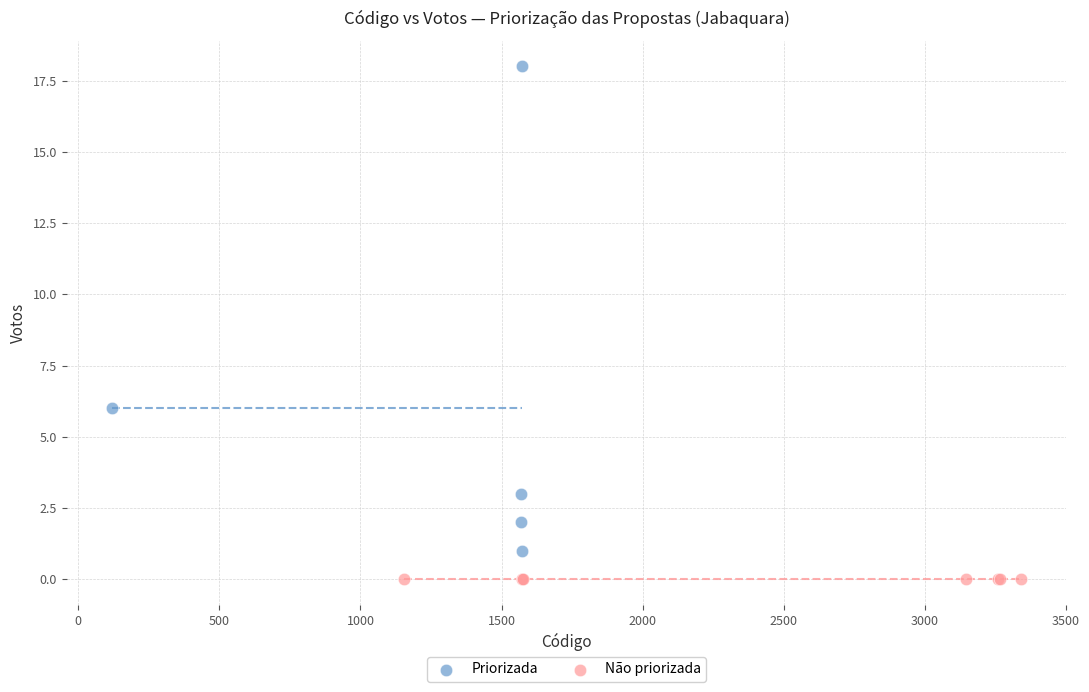

Which series reaches the maximum Y coordinate?

Priorizada